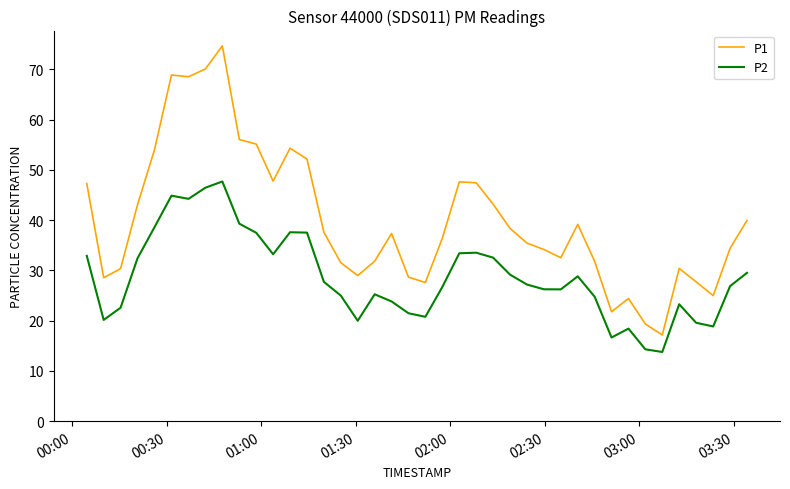

What is the maximum value shown in the chart?

74.7